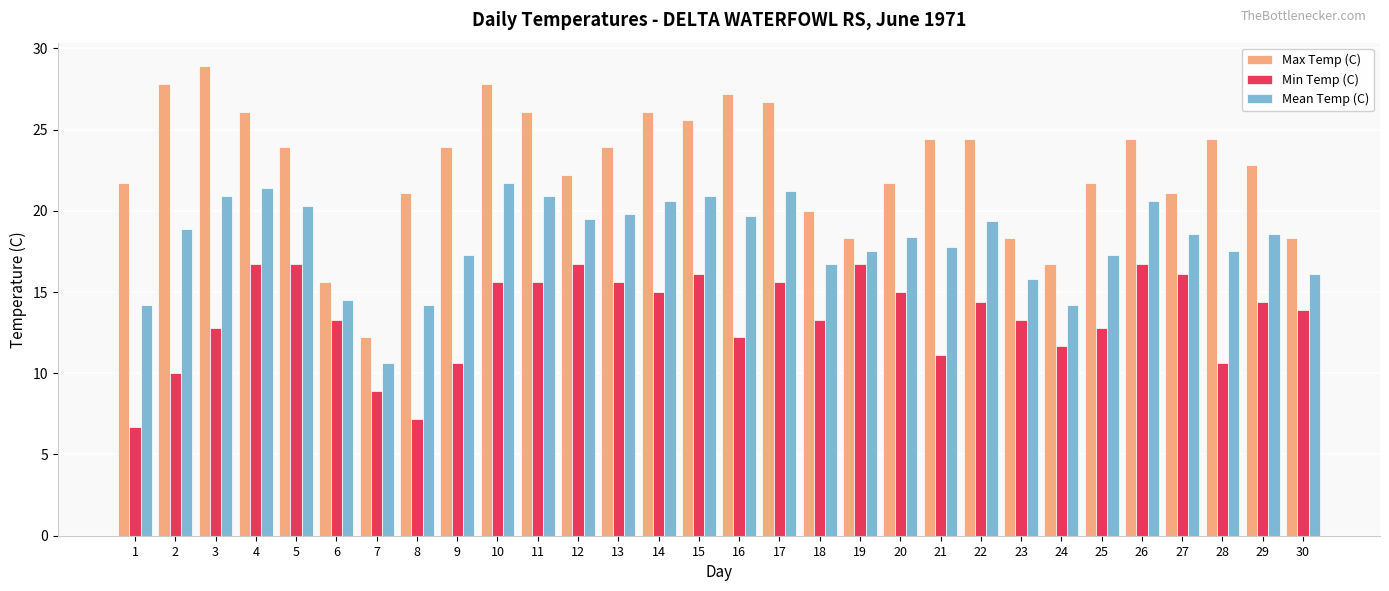

At which category is the sum across all series the highest?

10